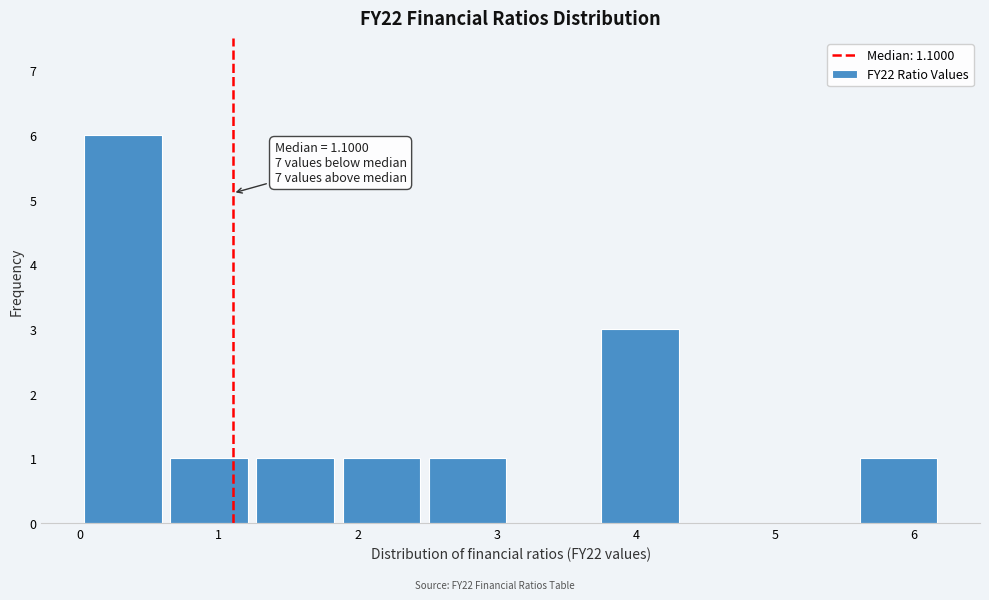

Which range on the x-axis has the tallest bar?

0.0 to 0.7